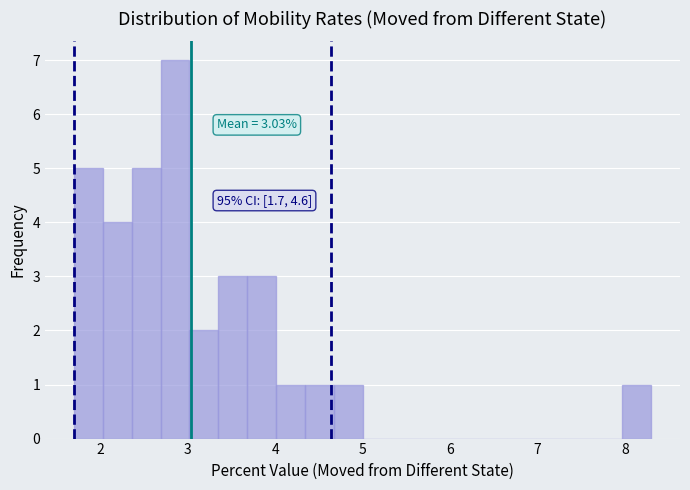

Around what value on the x-axis is the tallest bar? Give the approximate position of its centre, as read against the axis.

2.9